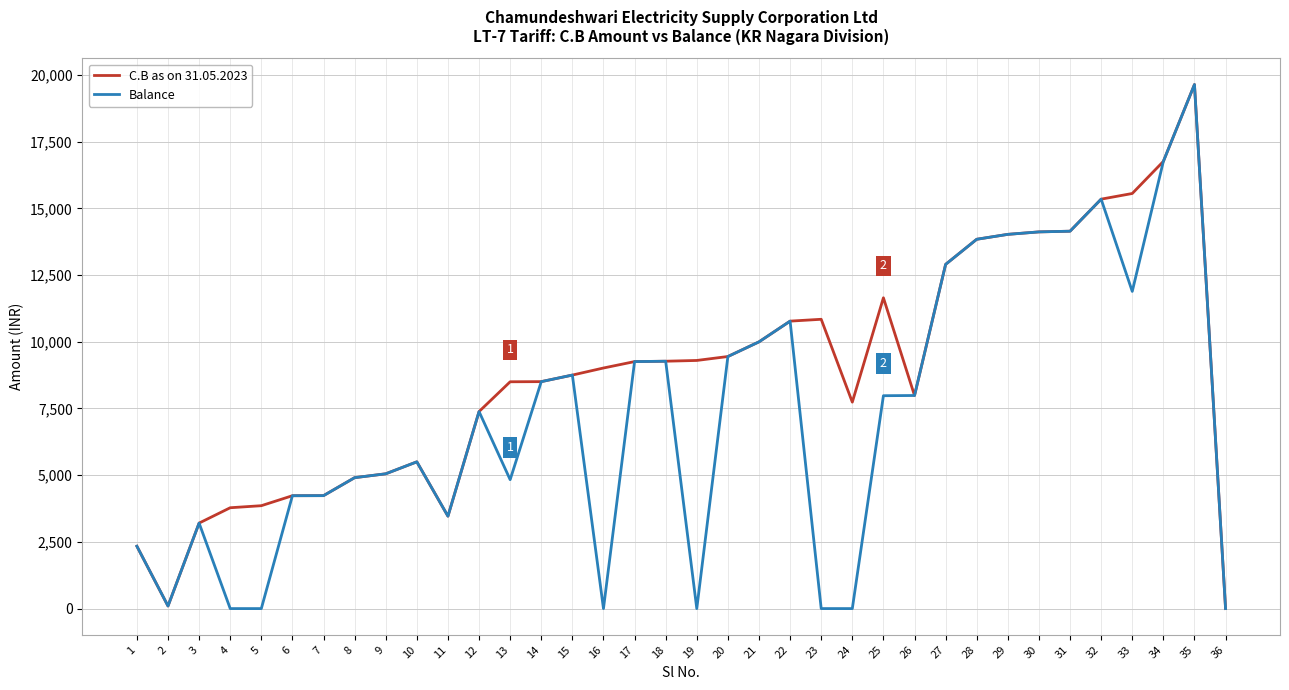

List the series in order of their overall mean, lowest first.

Balance, C.B as on 31.05.2023